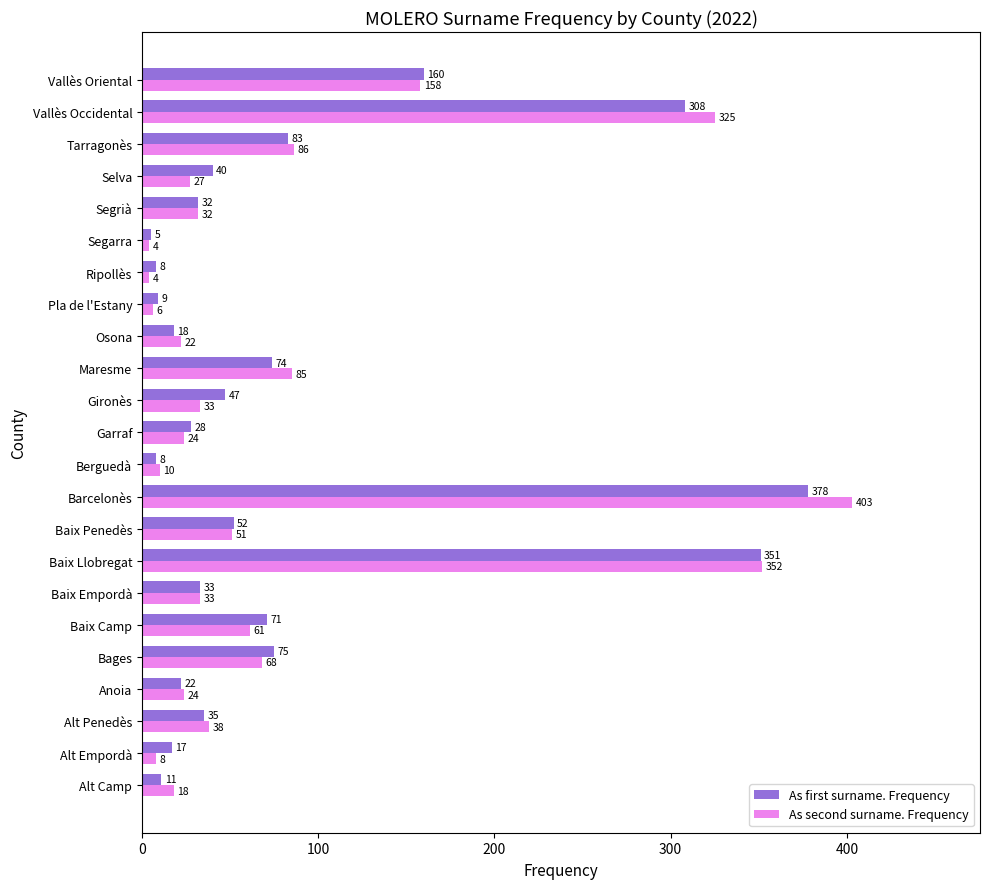

True or false: As first surname. Frequency has a value of 8 at Ripollès.

True